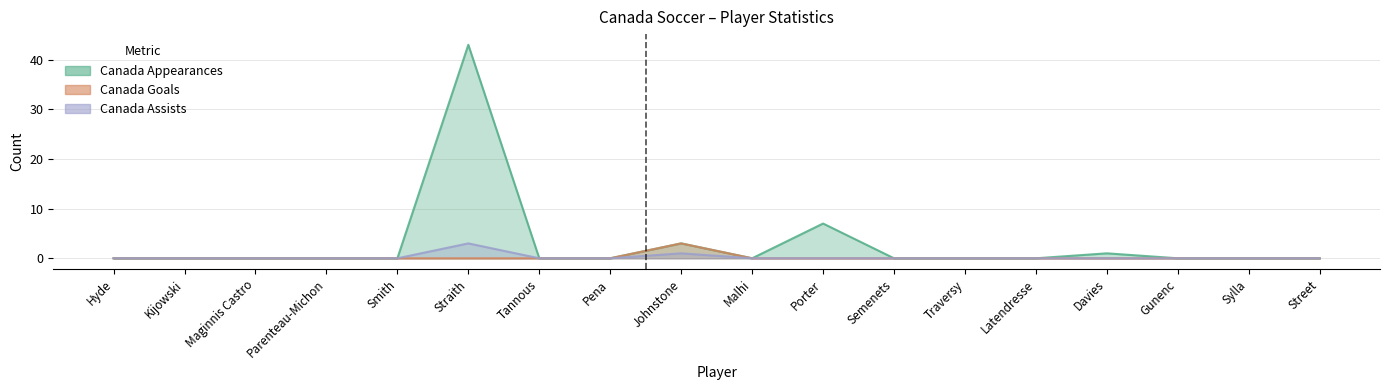

Does the chart have visible grid lines?

Yes